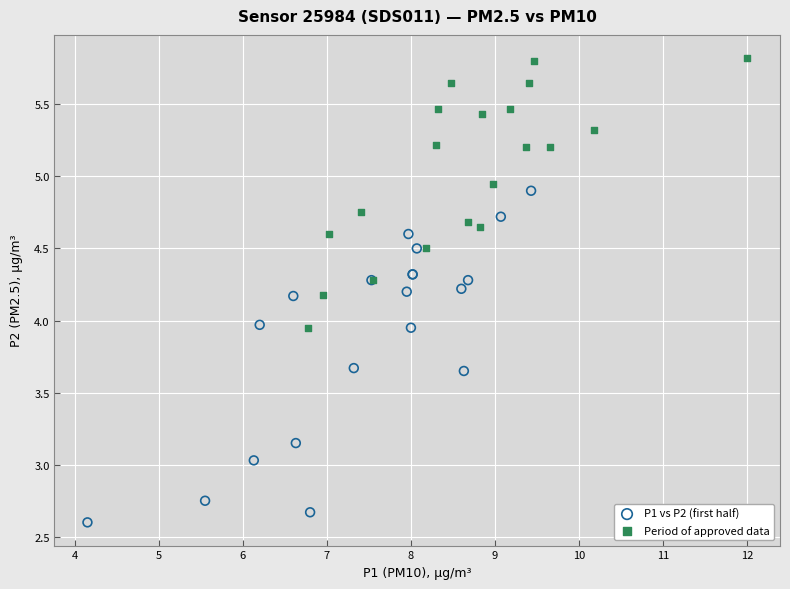

Which series contains the highest Y value?

Period of approved data